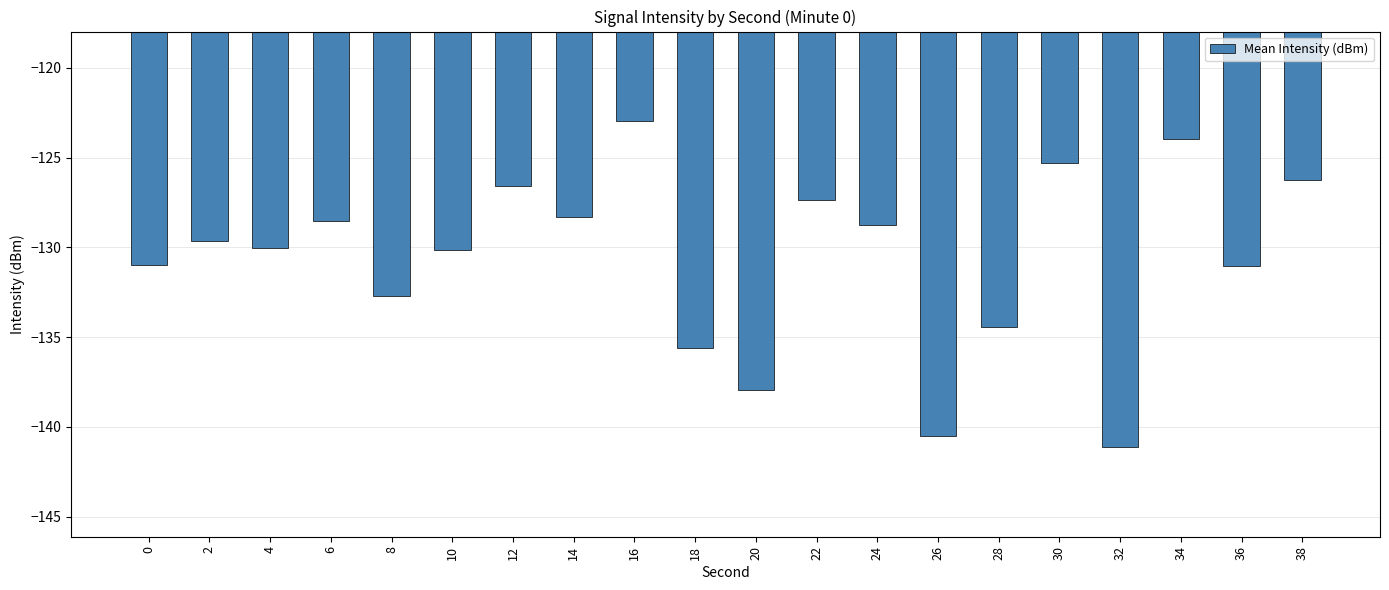

Which label corresponds to the smallest value in the chart?

32